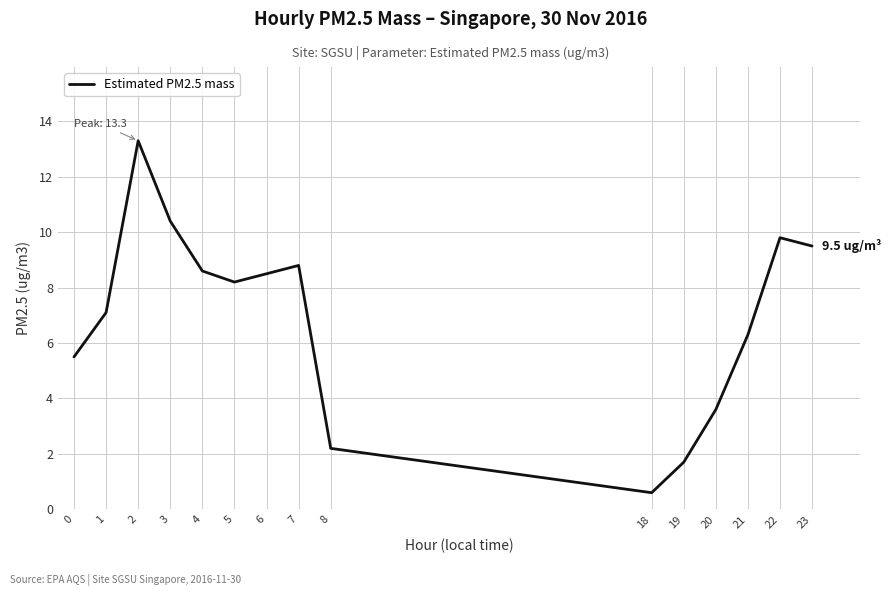

Does the chart display data point markers on the line(s)?

No